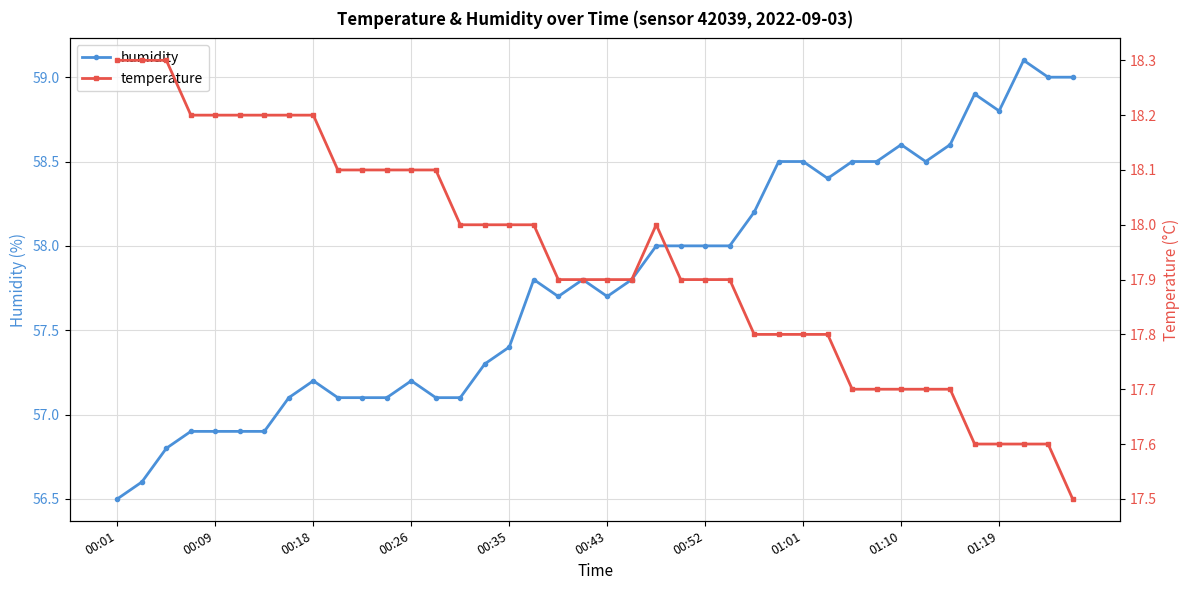

At which category does temperature reach its first local peak?

22